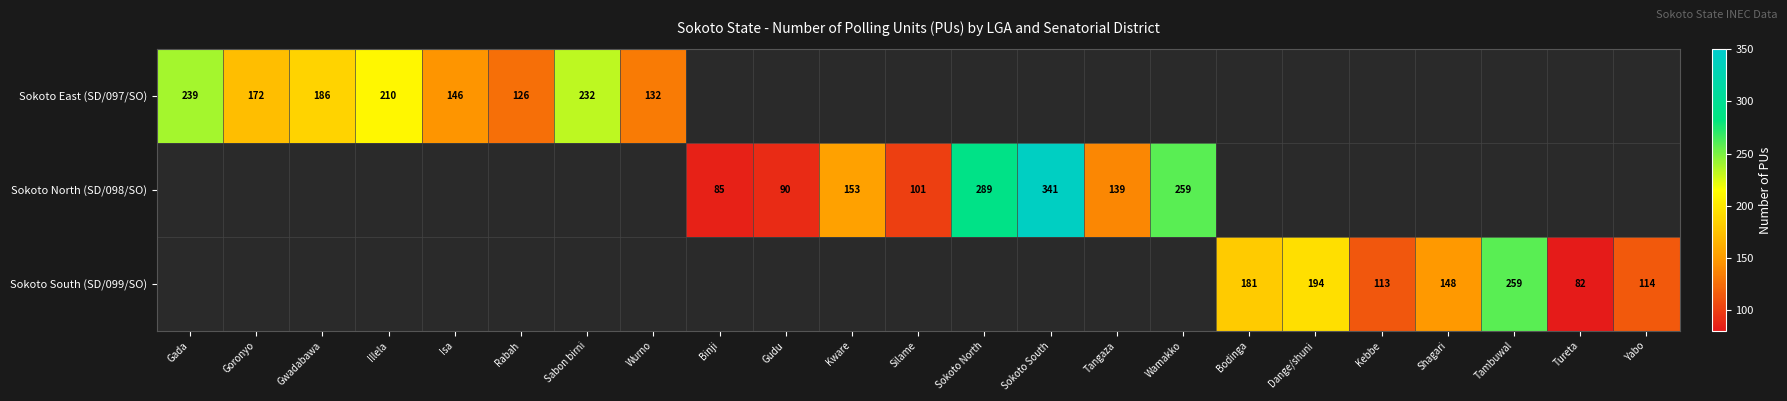

The Sokoto East (SD/097/SO) series shows 172 at Goronyo. True or false?

True